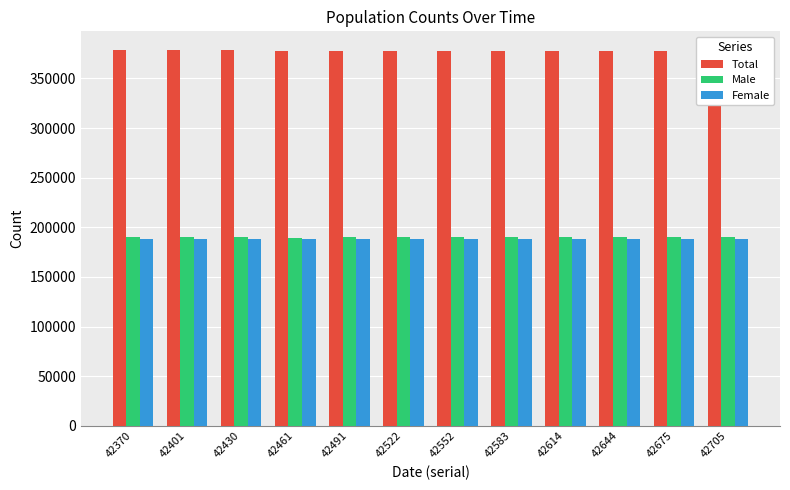

Which series has the widest spread of values?

Total